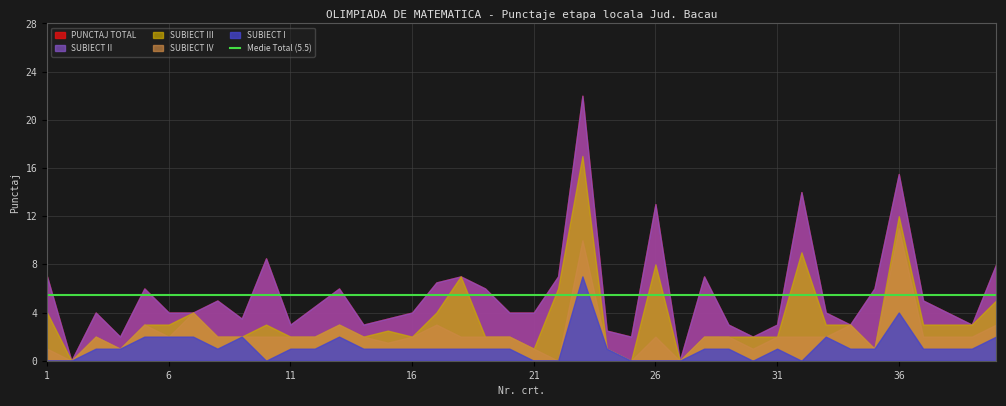

Which series changed the most between 9 and 20?

SUBIECT I